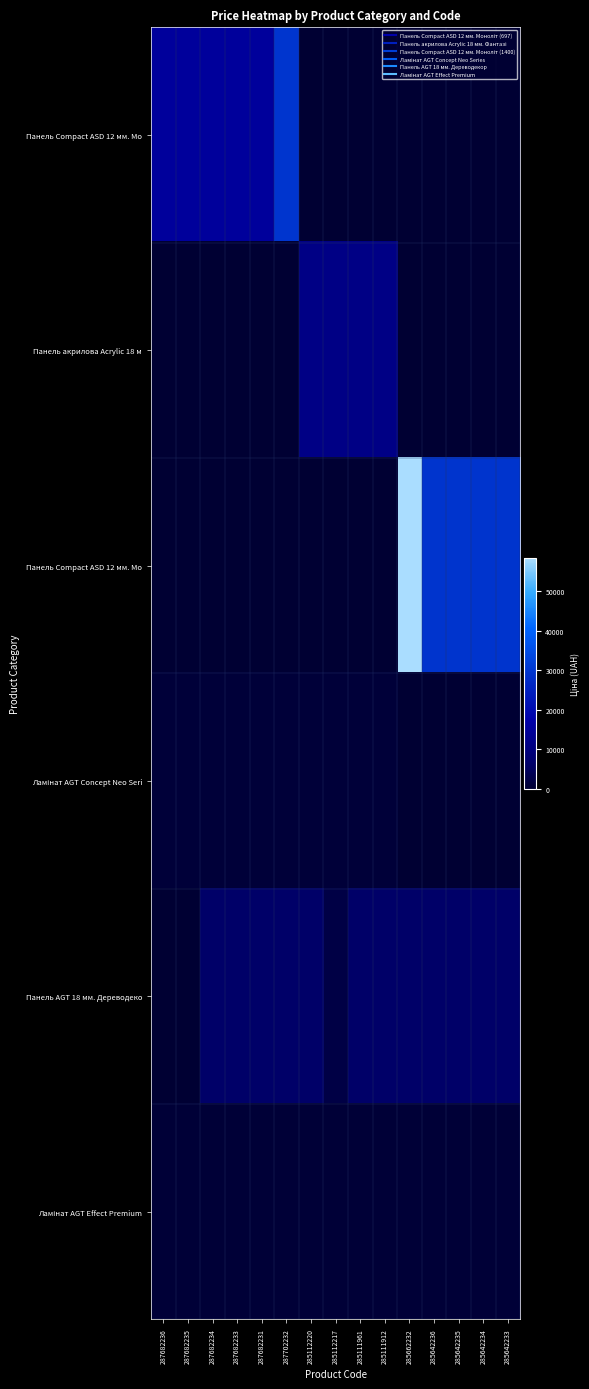

What is the total value across all series at 285111961?

18697.8